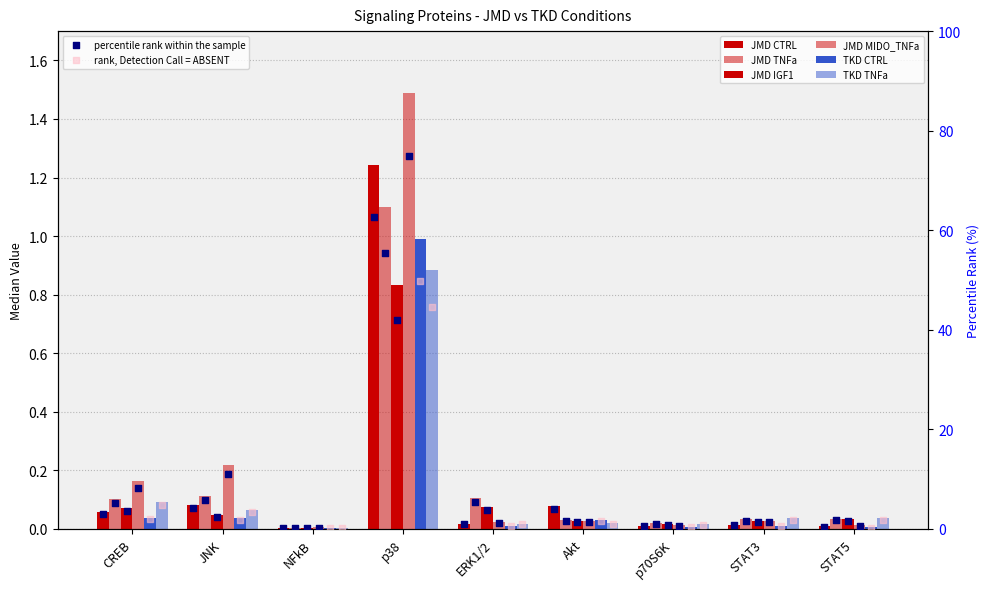

Is the value of JMD CTRL at CREB greater than the value of JMD MIDO_TNFa at STAT5?

Yes